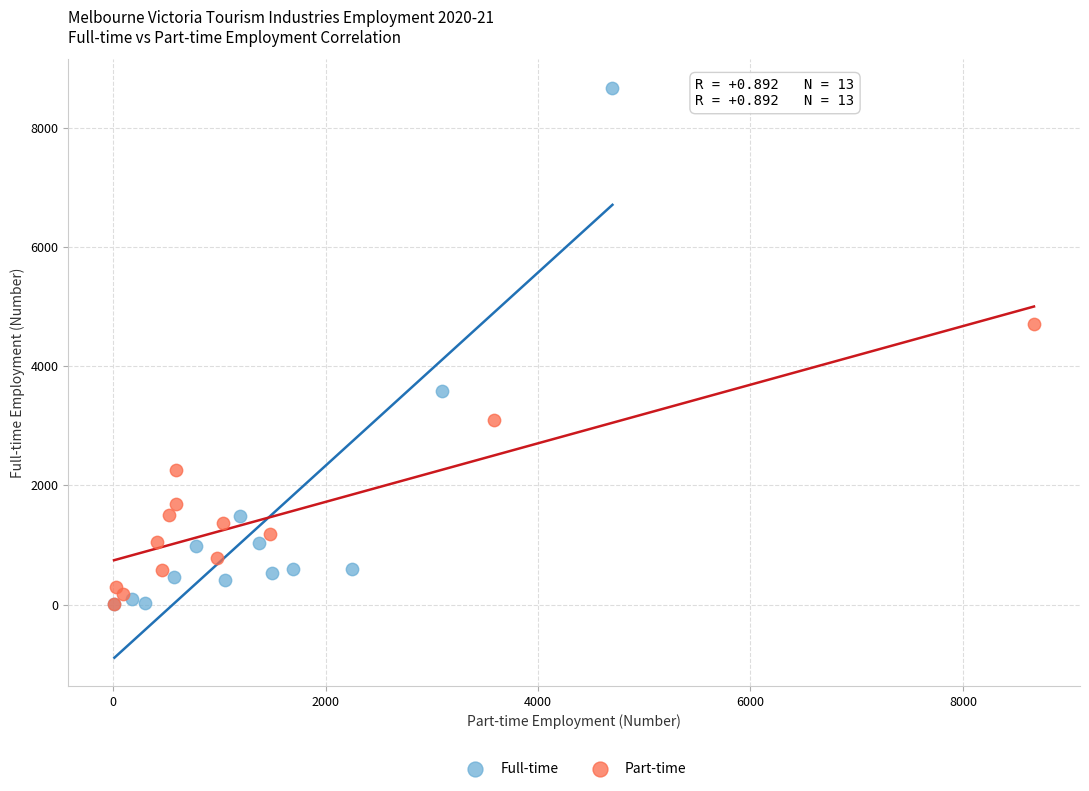

Which series has the largest Y range (max minus min)?

Full-time